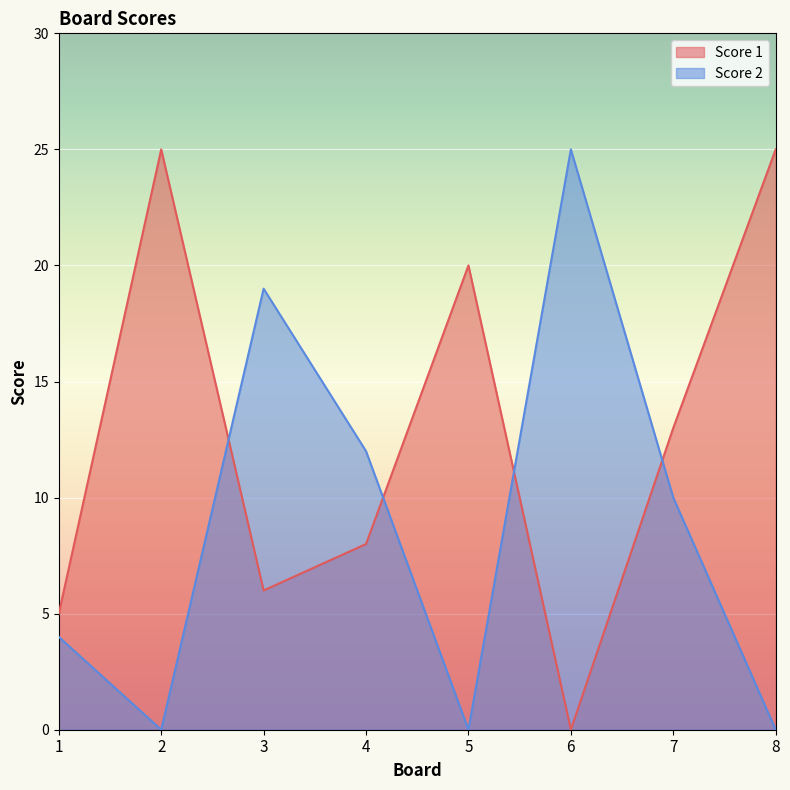

Reading left to right, list all the values displayed in this chart.

Score 1: 5	25	6	8	20	0	13	25
Score 2: 4	0	19	12	0	25	10	0